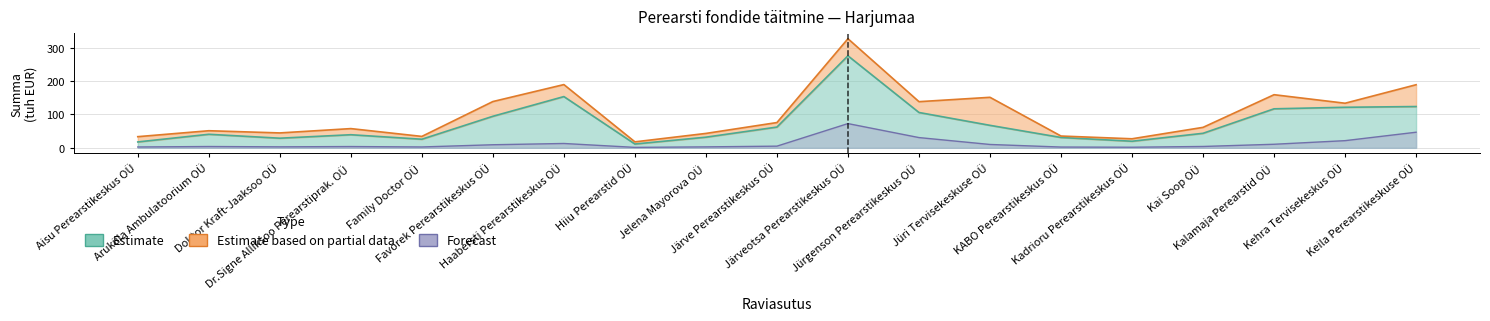

Is the value of Teraapia Leping at Haabersti Perearstikeskus OÜ greater than the value of Uuringute Täitmine at Kai Soop OÜ?

No